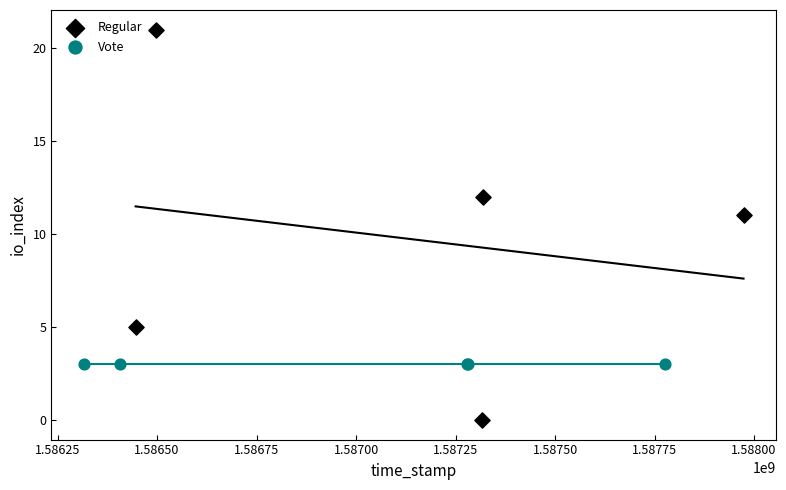

Which series reaches the minimum Y coordinate?

Regular